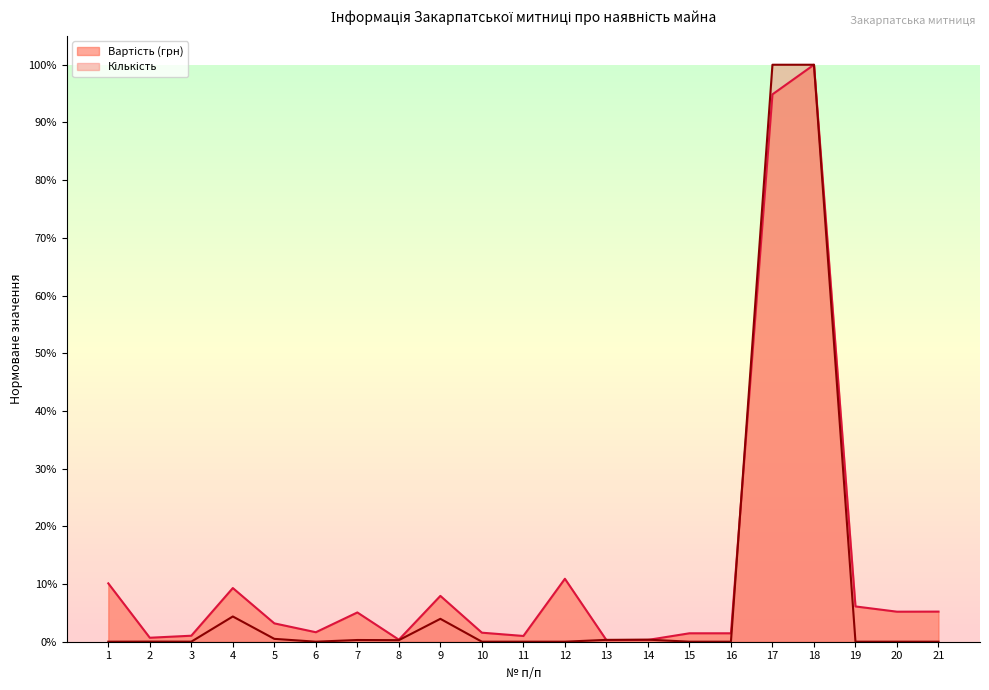

What is the total value across all series at 9?

0.1